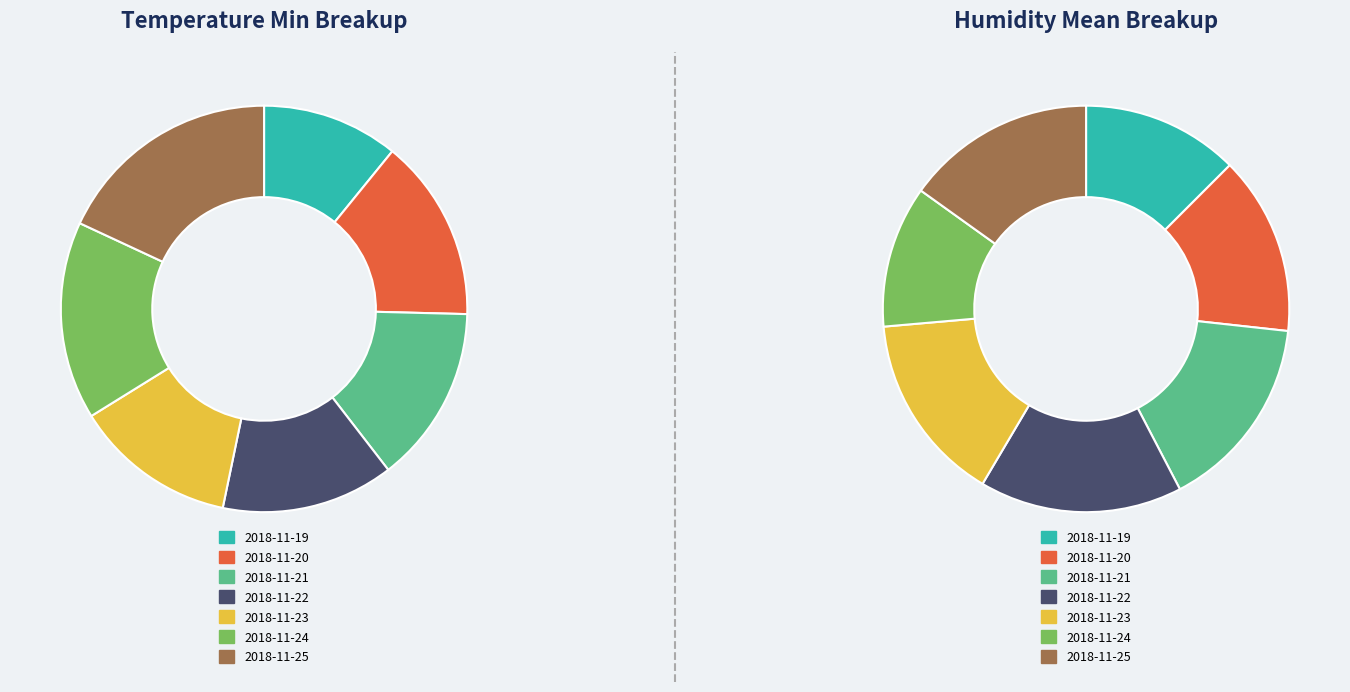

The 2018-11-23 slice represents 13% of the pie. True or false?

True